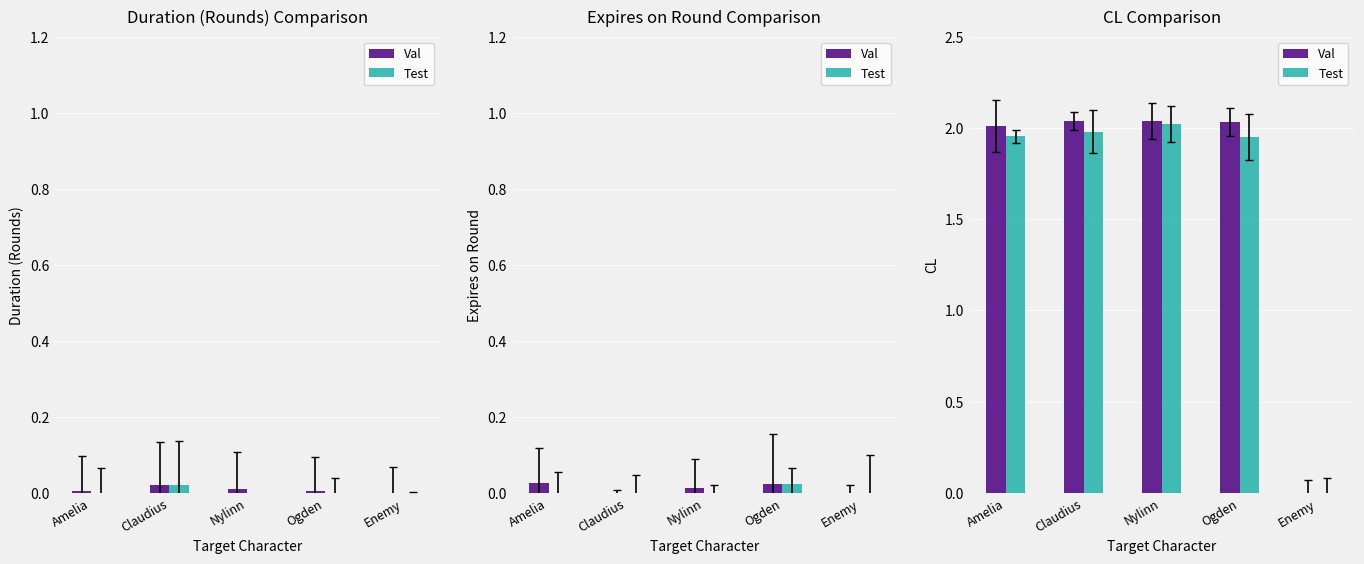

What is the sum of the Test values at Ogden and Nylinn?

4.0